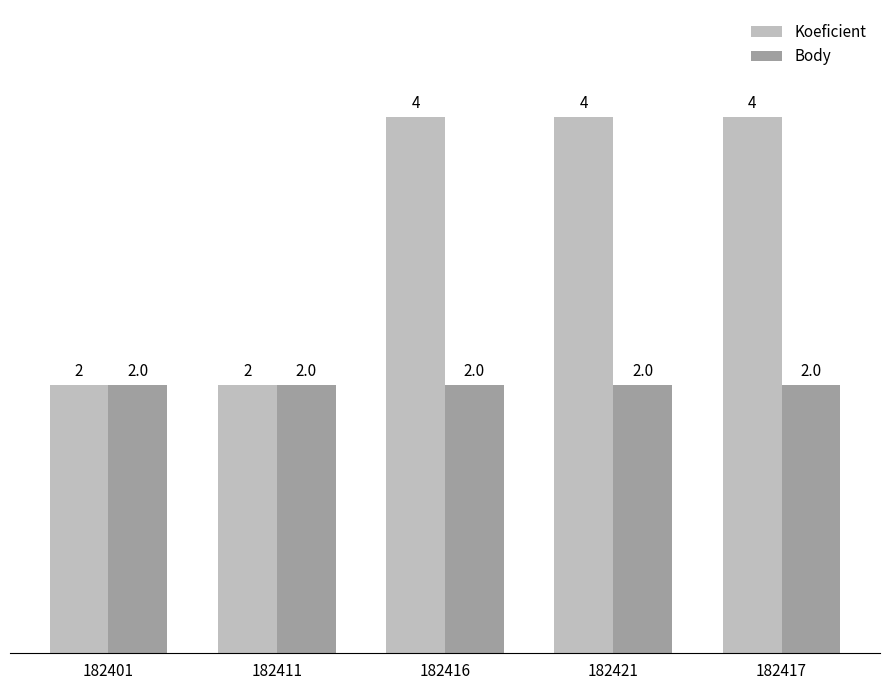

What is the greatest value displayed?

4